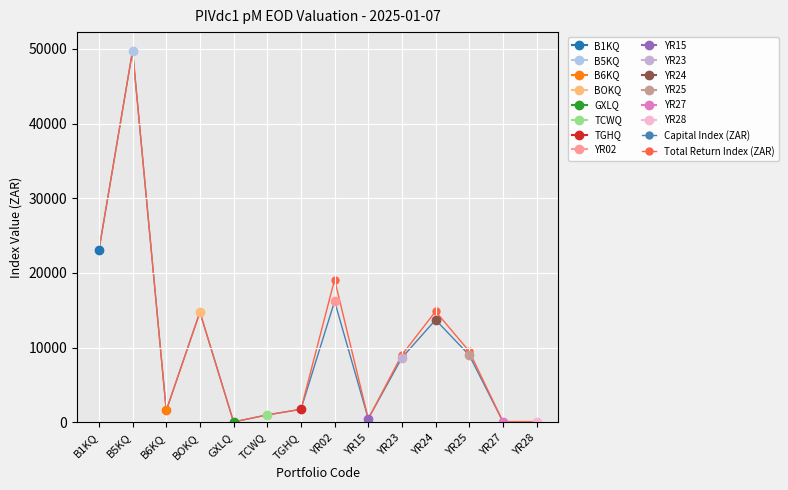

Which series has the largest total across all categories?

Total Return Index (ZAR)